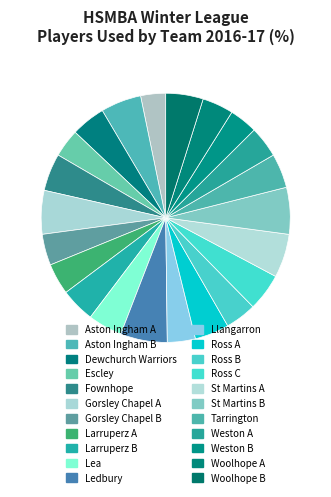

Which category has the smallest portion of the pie?

Aston Ingham A